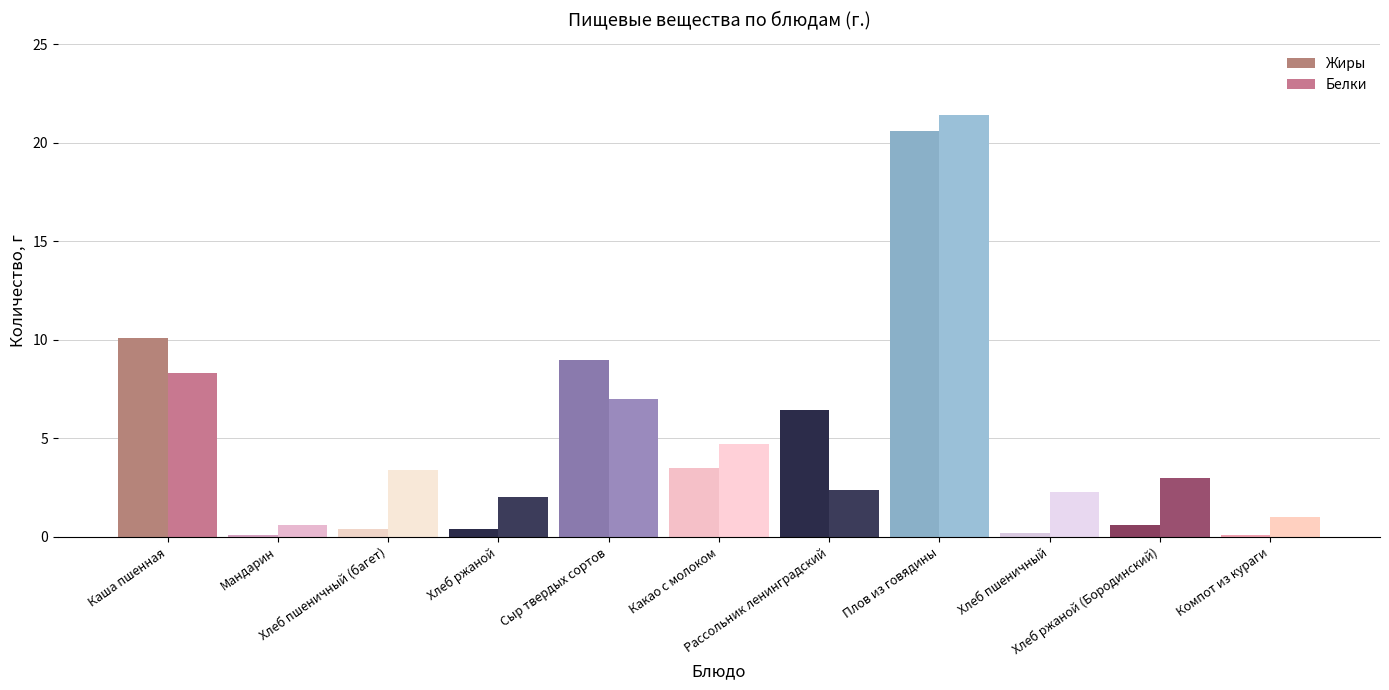

Does the chart contain any negative values?

No